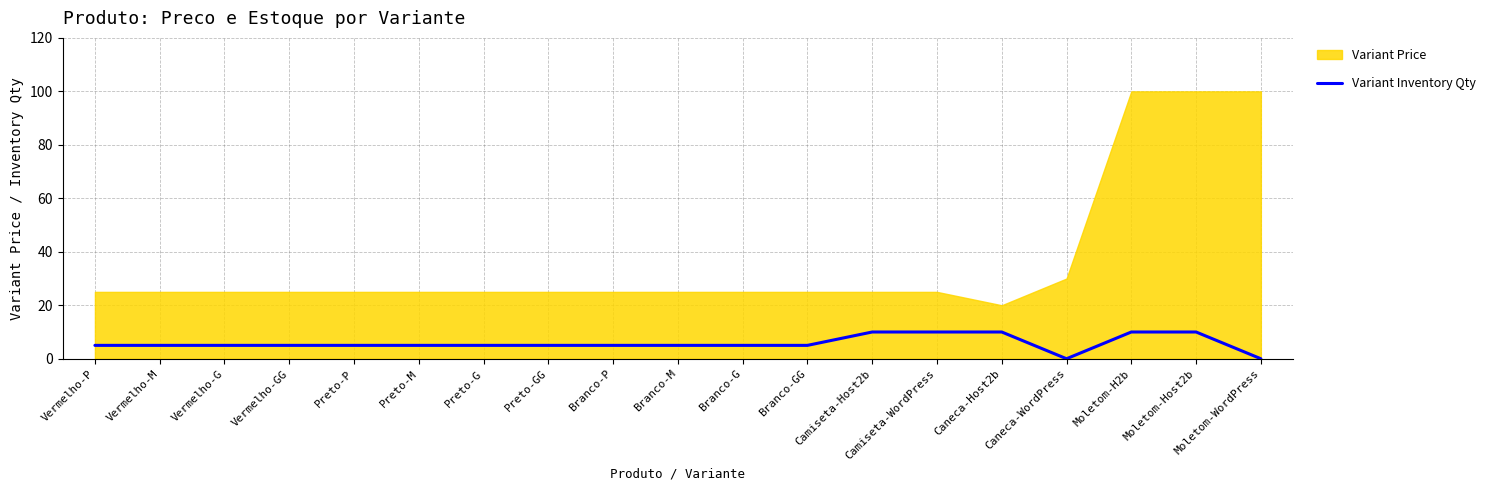

The value at Branco-G is 3. True or false?

False